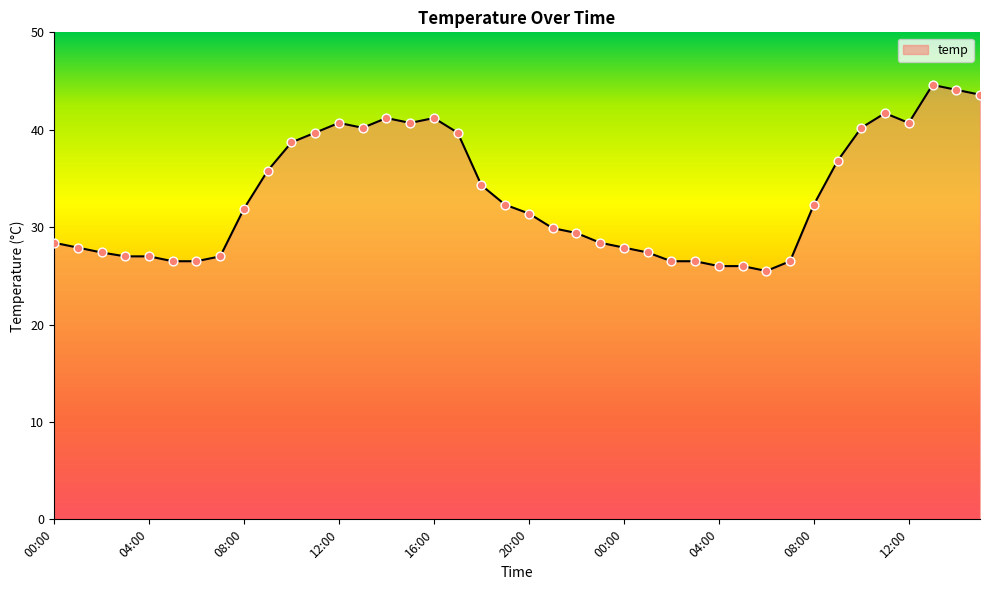

What is the smallest value displayed?

25.5